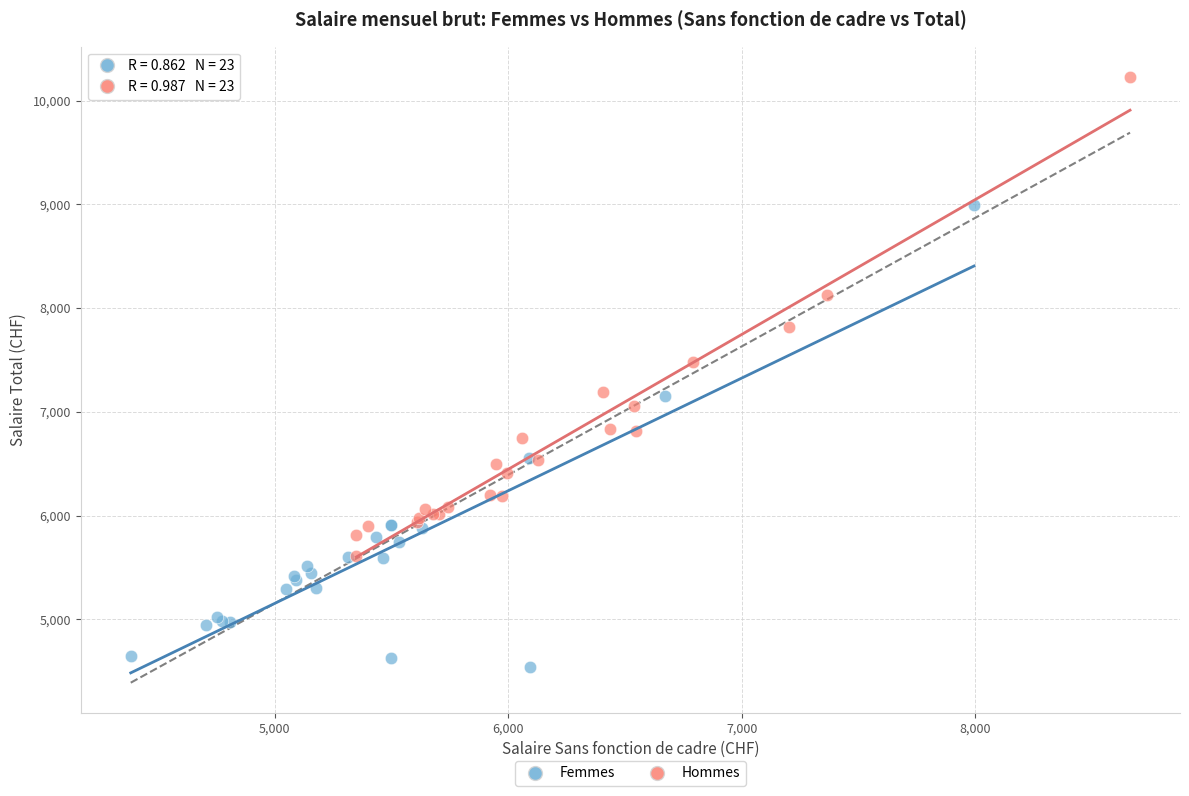

Which series has the largest Y range (max minus min)?

Hommes